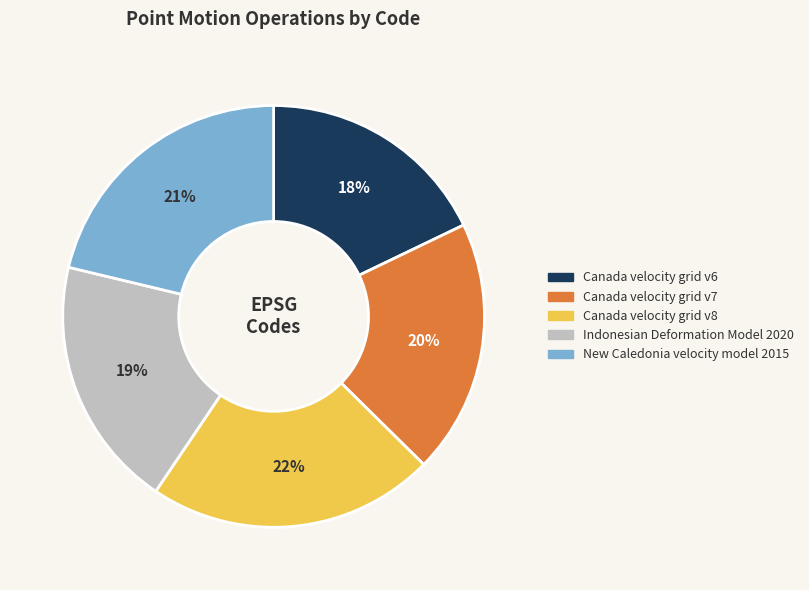

Count the number of slices in the pie.

5